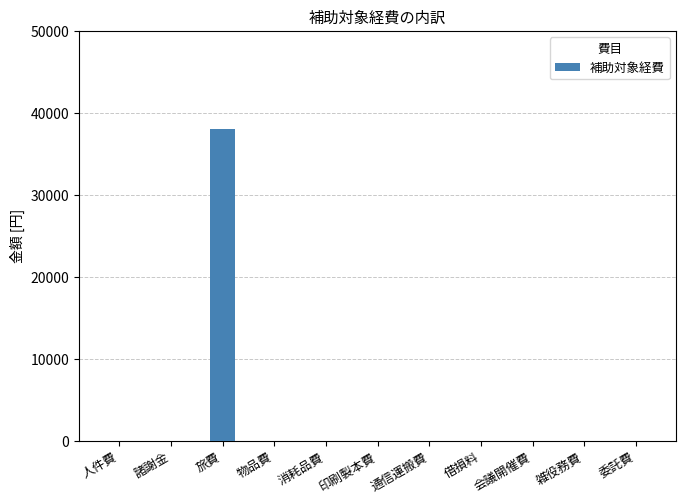

The chart shows a value of -13910 at 印刷製本費. True or false?

False